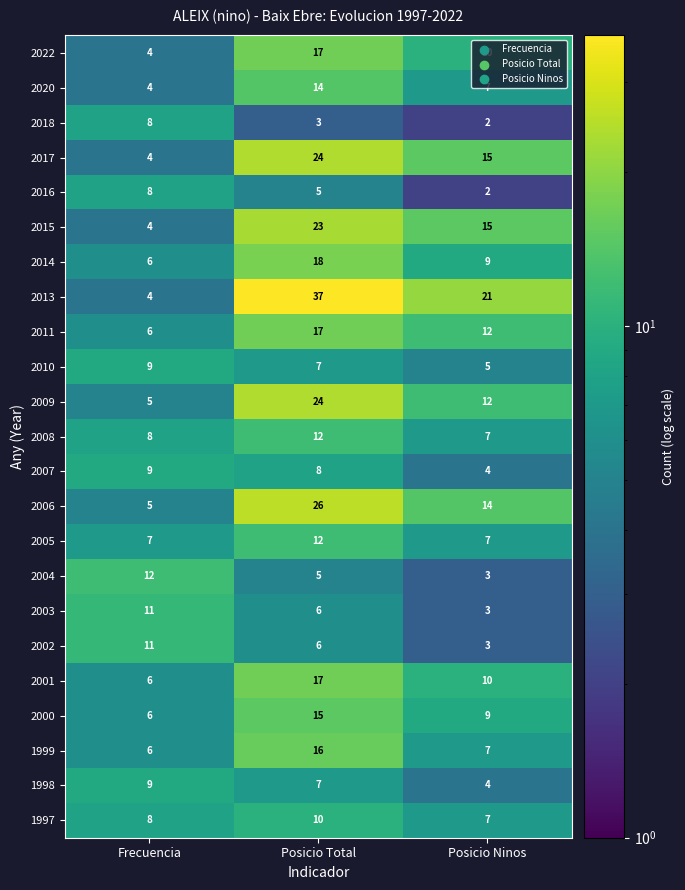

At which label is 2010 closest to 7?

Posicio Total